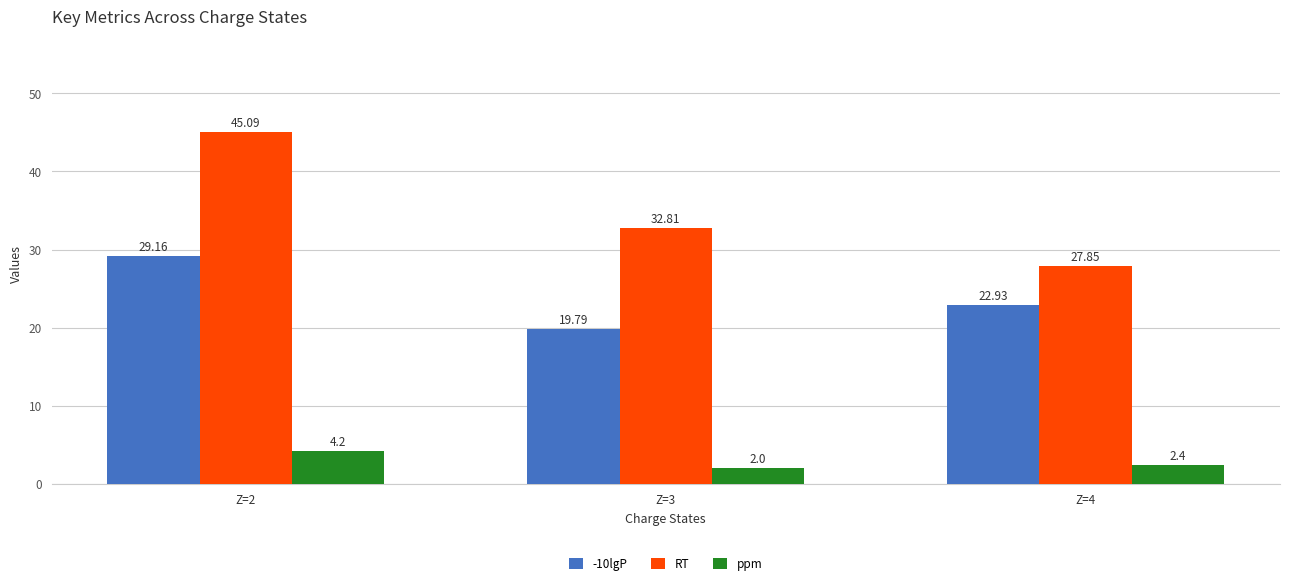

List the series in order of their overall mean, highest first.

RT, -10lgP, ppm